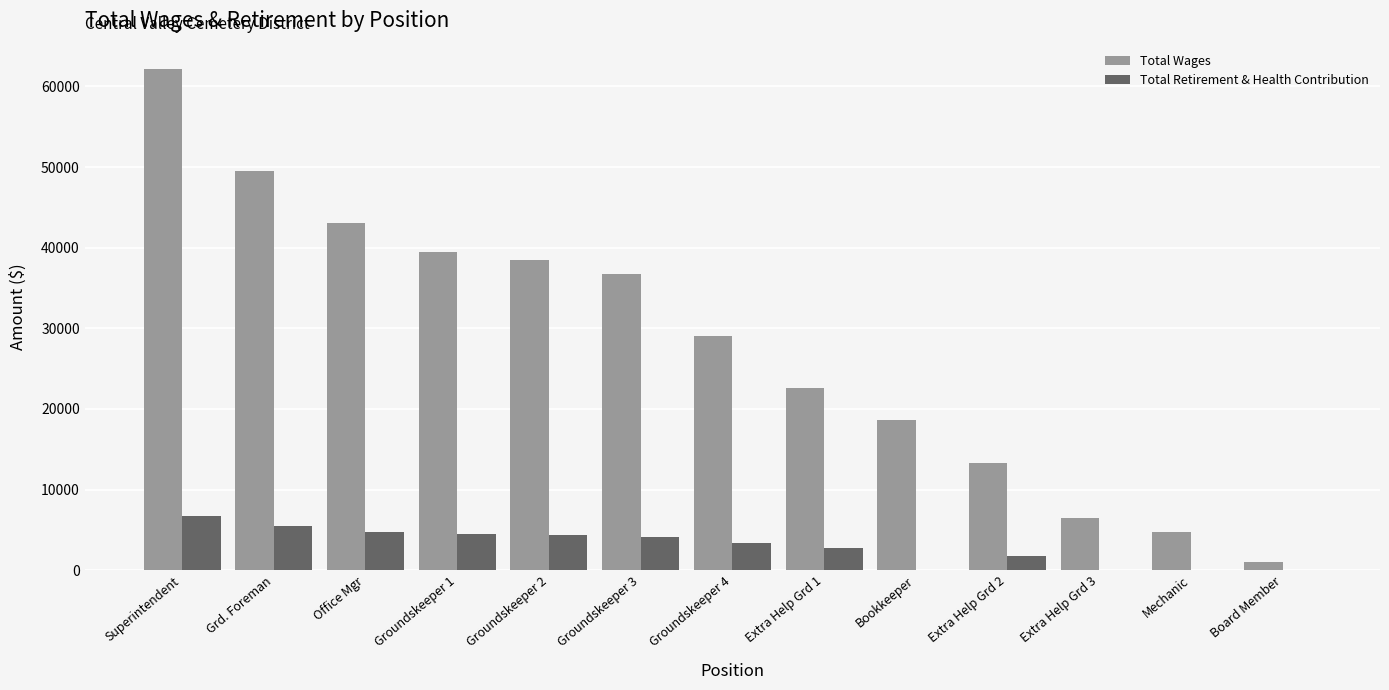

What is the average value of the Total Retirement & Health Contribution series?

2912